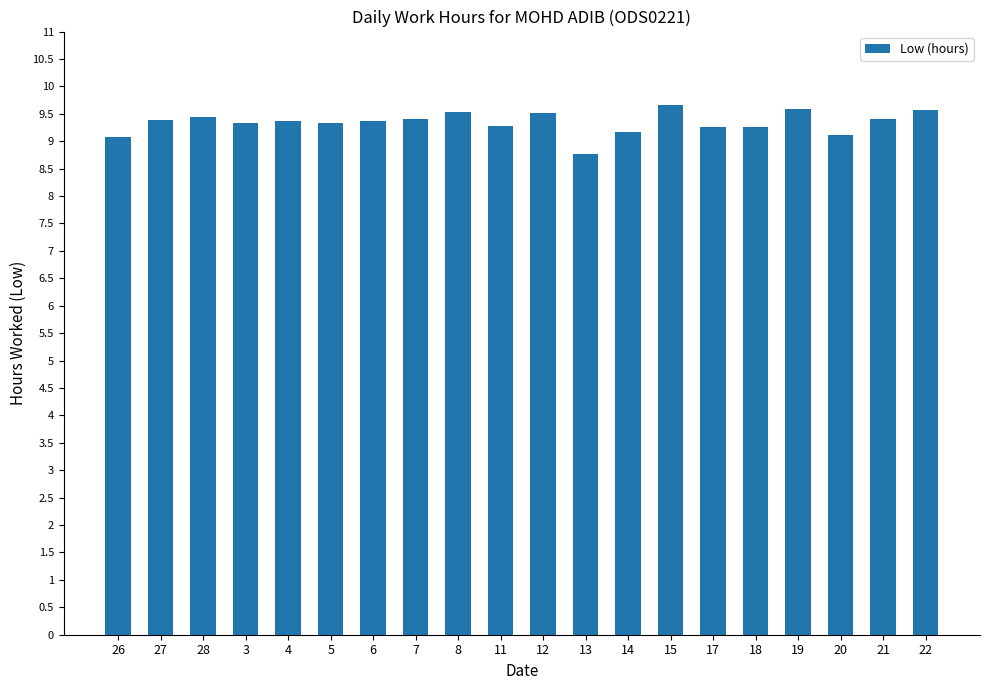

What is the greatest value displayed?

9.7